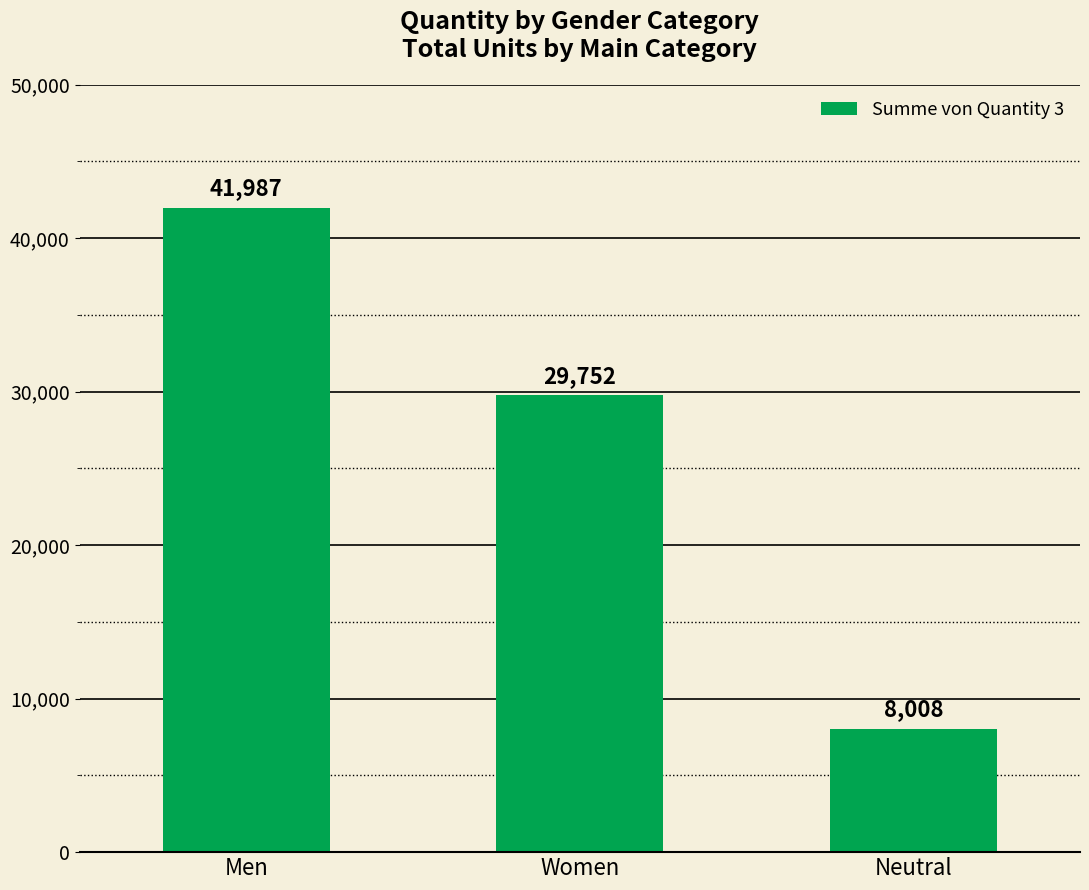

Between Men and Women, which is larger?

Men